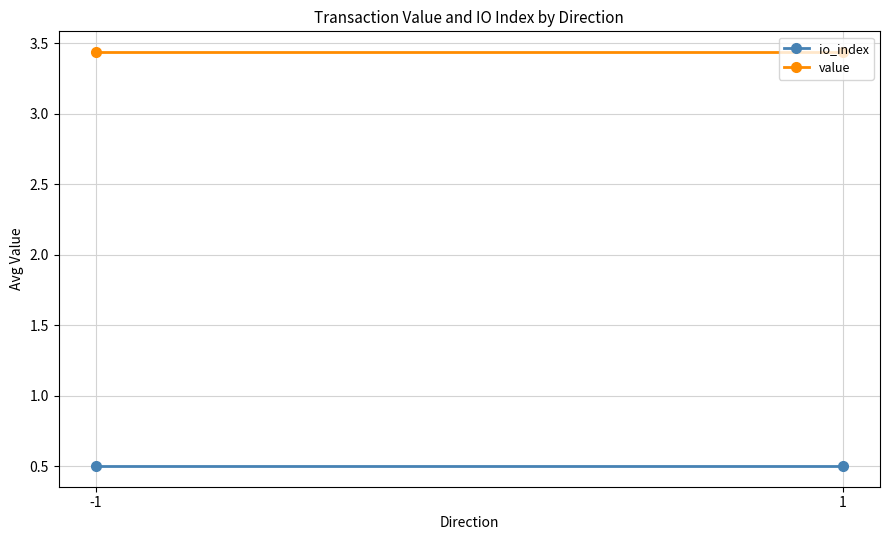

What is the total value across all series at 1?

3.9